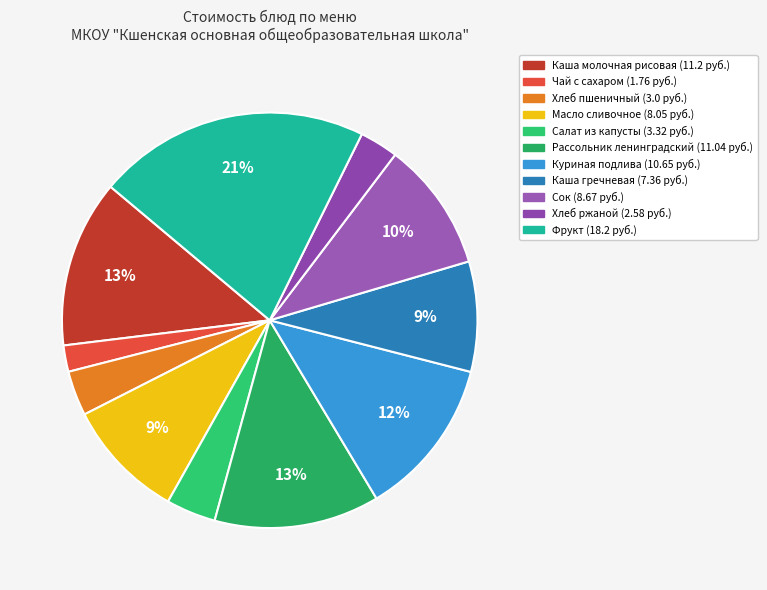

How many slices are in this pie chart?

11